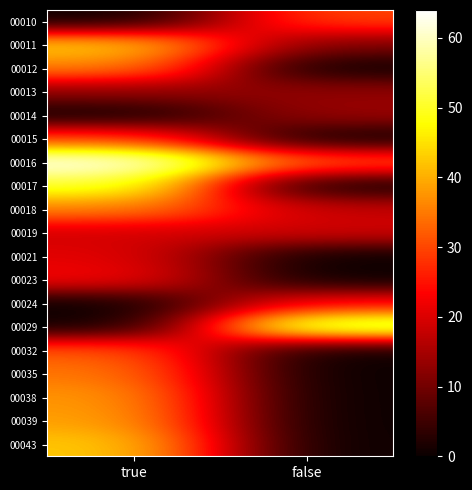

Between true and false, which is larger?

false